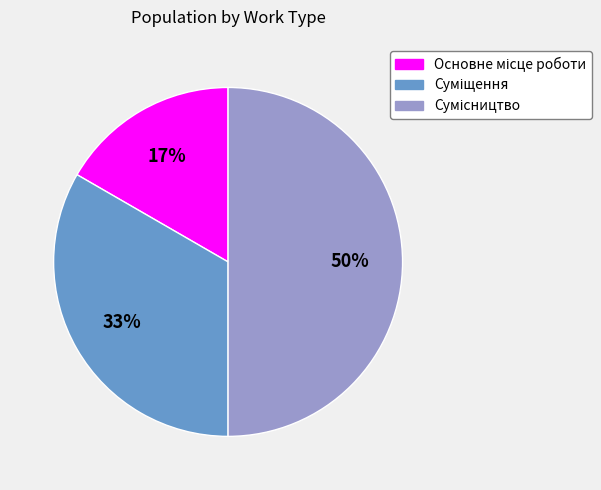

Is there any slice that represents more than half of the pie?

No